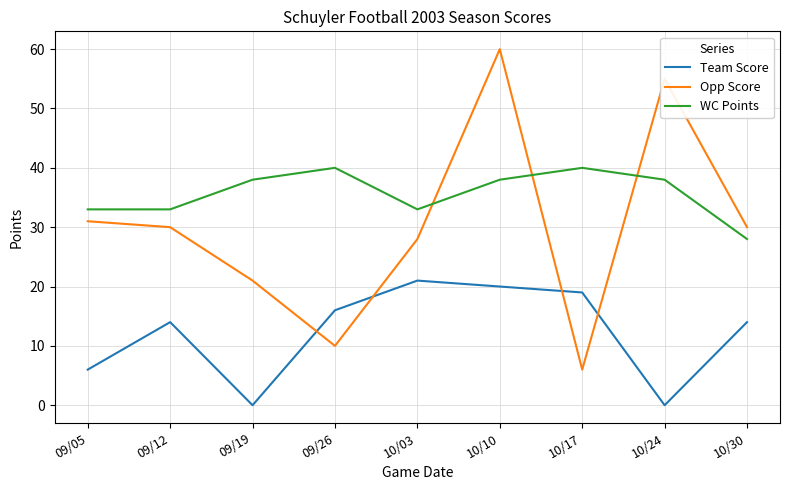

Reading right to left, list all the values displayed in this chart.

Team Score: 10/30=14	10/24=0	10/17=19	10/10=20	10/03=21	09/26=16	09/19=0	09/12=14	09/05=6
Opp Score: 10/30=30	10/24=55	10/17=6	10/10=60	10/03=28	09/26=10	09/19=21	09/12=30	09/05=31
WC Points: 10/30=28	10/24=38	10/17=40	10/10=38	10/03=33	09/26=40	09/19=38	09/12=33	09/05=33